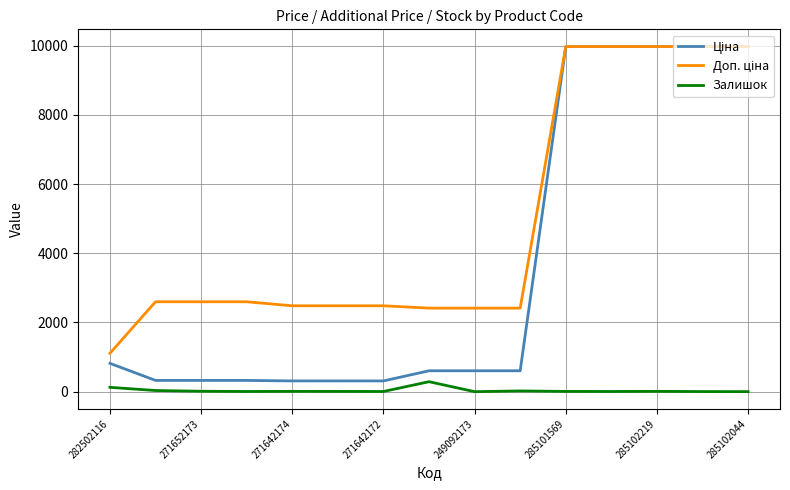

What is the greatest value displayed?

9975.0